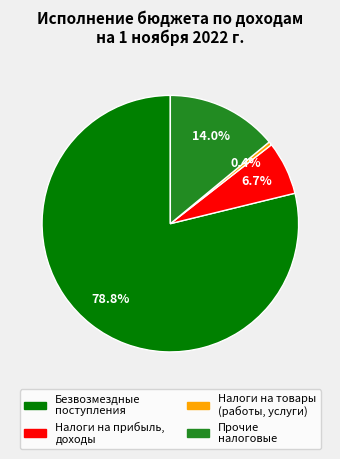

Is there any slice that represents more than half of the pie?

Yes